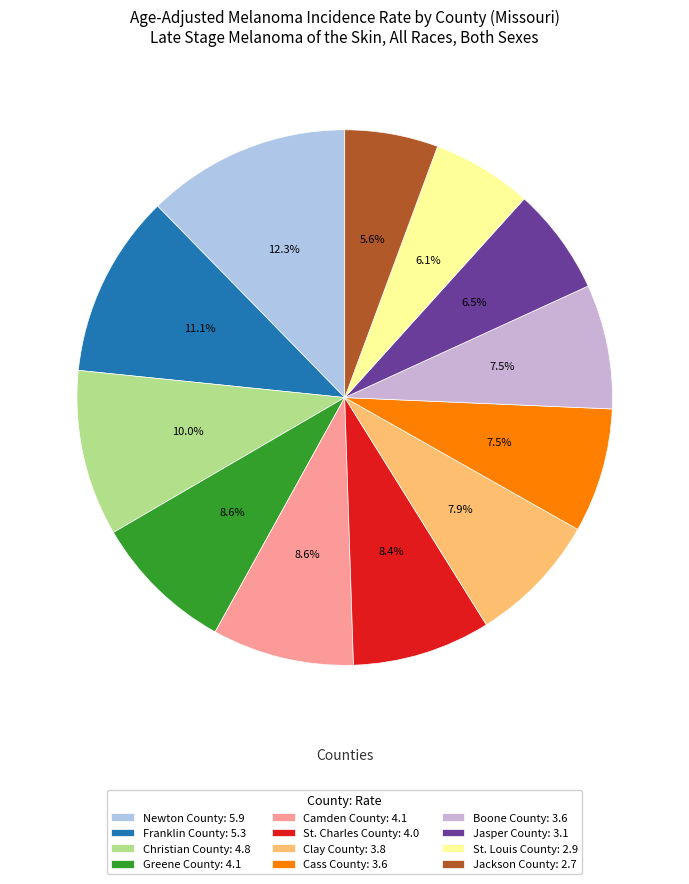

How many slices are in this pie chart?

12